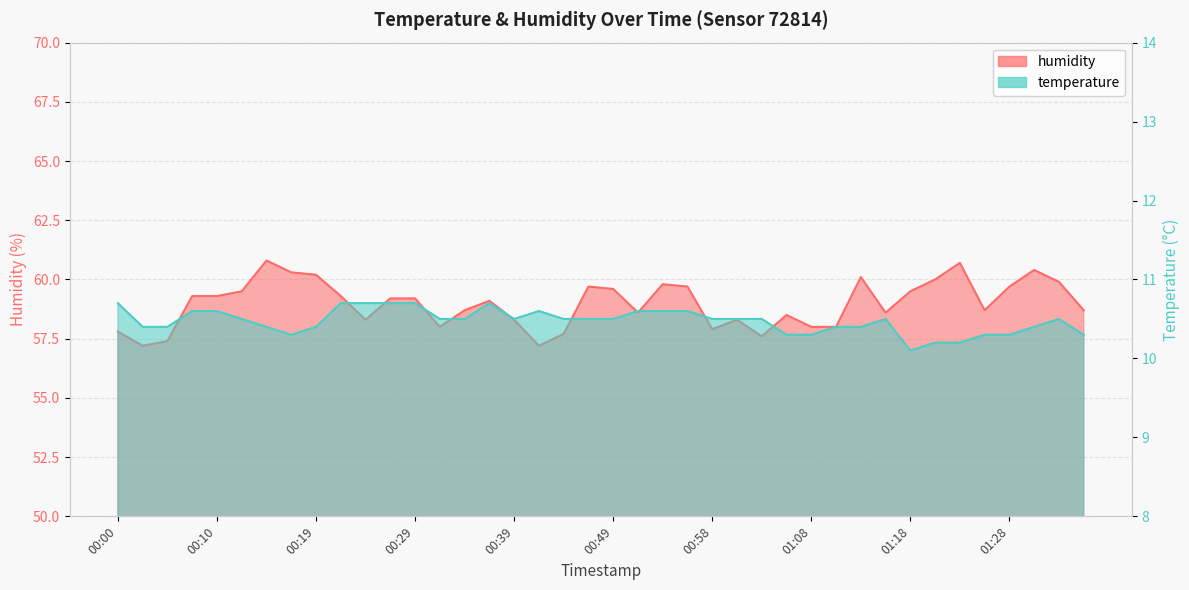

What is the average value of the humidity series?

59.0